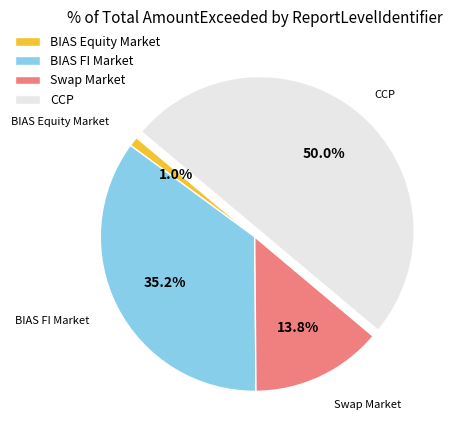

What is the total percentage of Swap Market and BIAS Equity Market?

14.8%